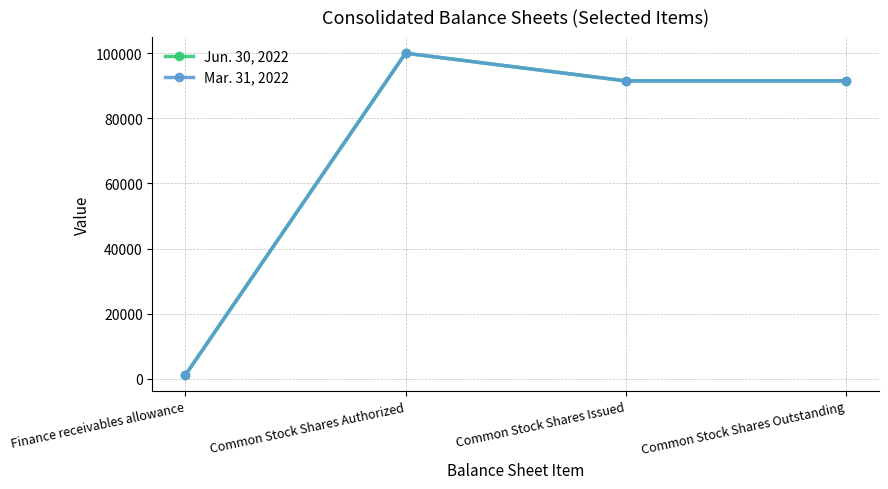

At which label does Mar. 31, 2022 first exceed 91500?

Common Stock Shares Authorized